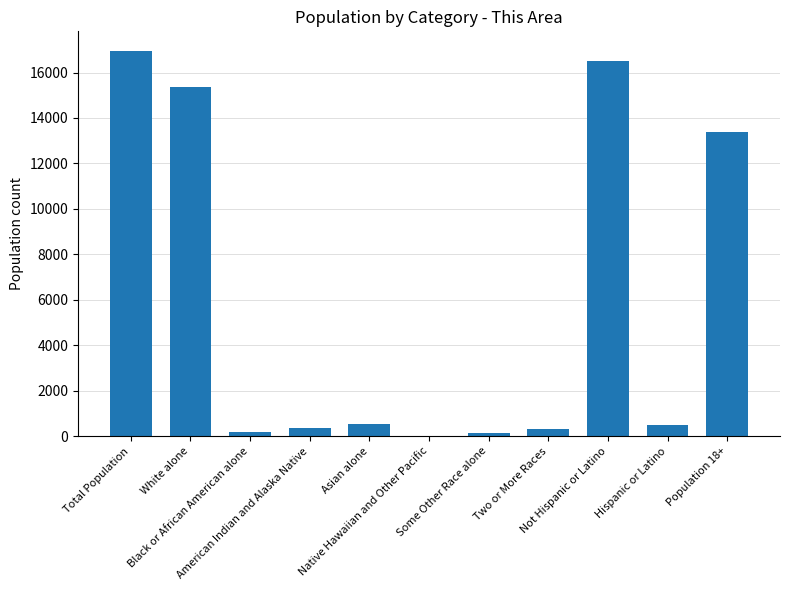

What is the maximum value shown in the chart?

16963